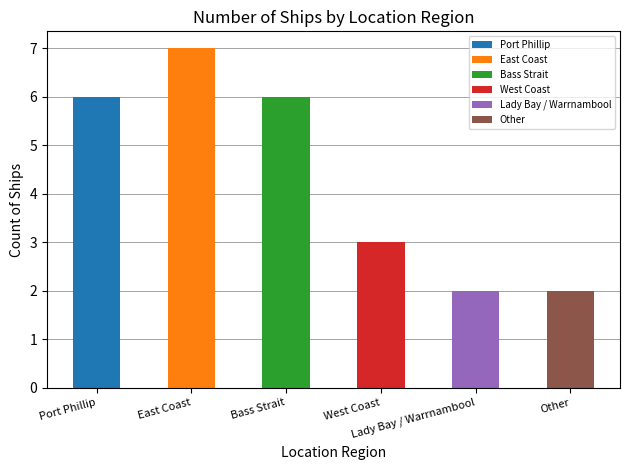

List the labels in order of value, smallest first.

Lady Bay / Warrnambool, Other, West Coast, Port Phillip, Bass Strait, East Coast